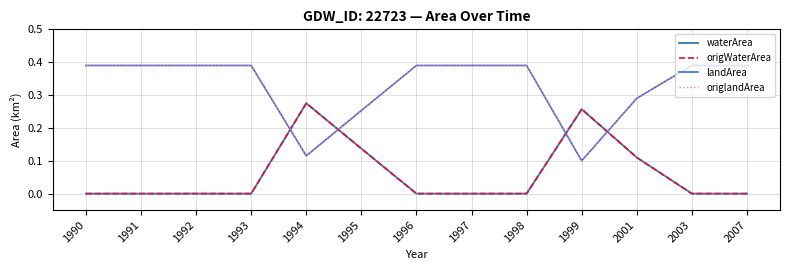

At which category is the sum across all series the highest?

2001